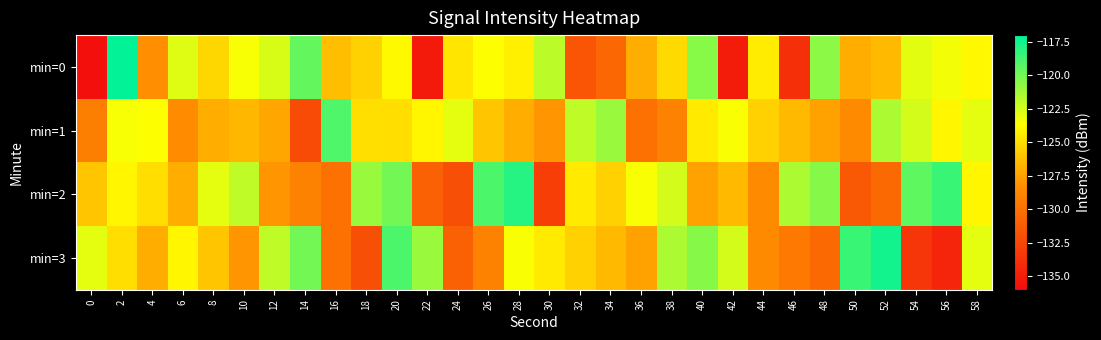

List the series in order of their peak value, highest first.

min=0, min=3, min=2, min=1